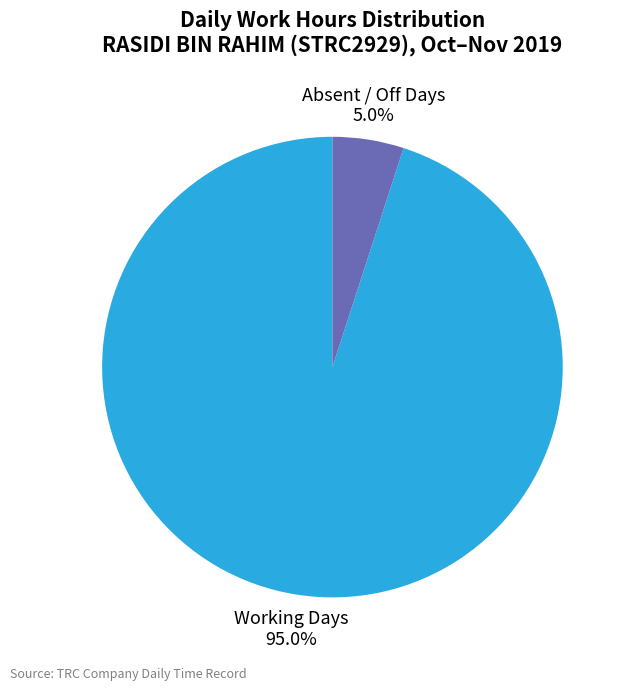

Which category has the smallest portion of the pie?

Absent / Off Days